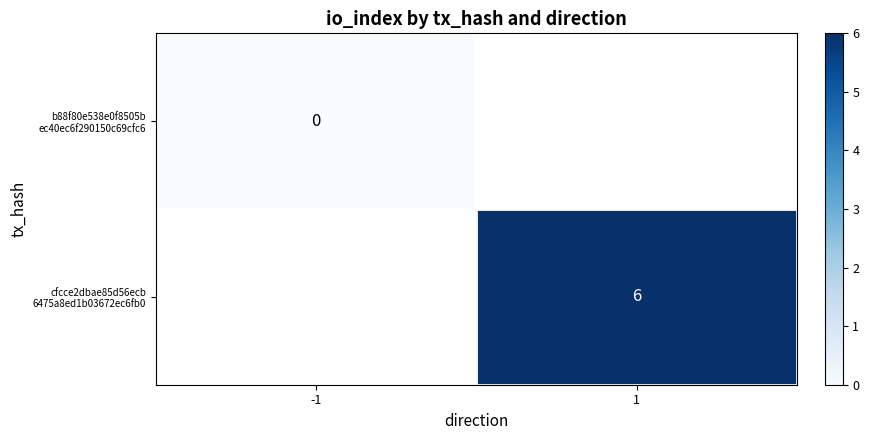

At 1, list the series in order from smallest to largest.

b88f80e538e0f8505b ec40ec6f290150c69cfc6, cfcce2dbae85d56ecb 6475a8ed1b03672ec6fb0